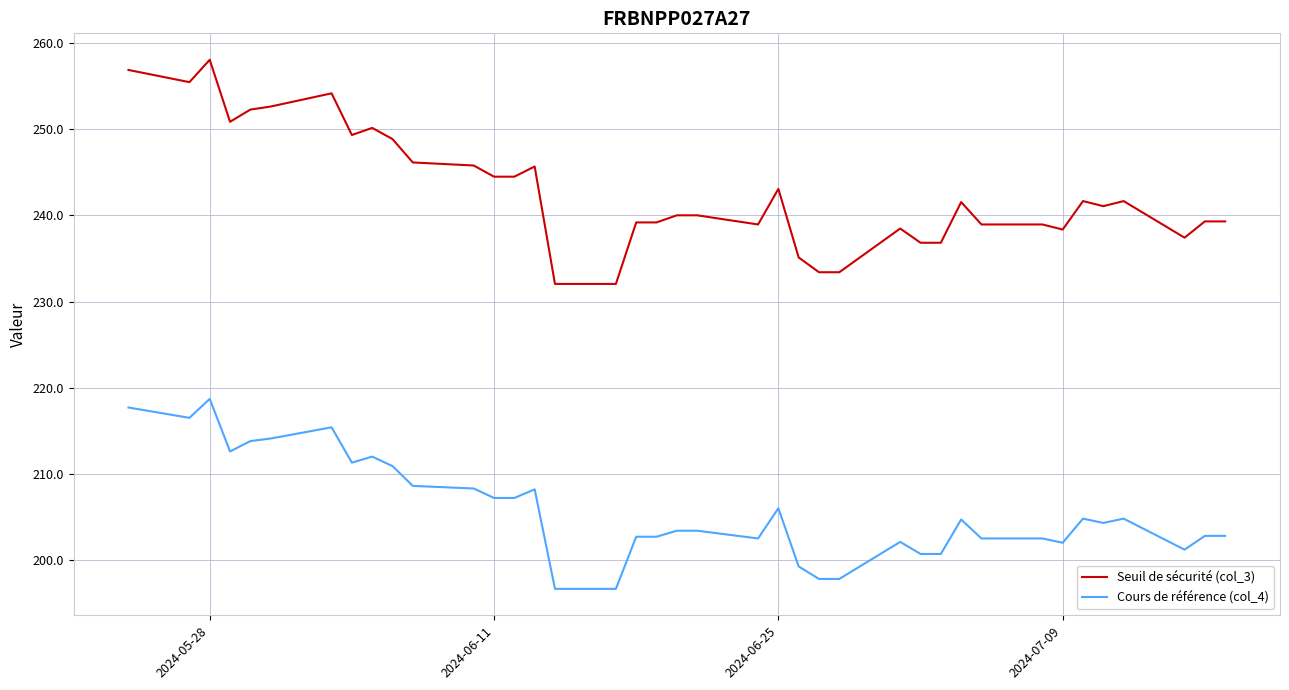

Which series has the widest spread of values?

Seuil de sécurité (col_3)